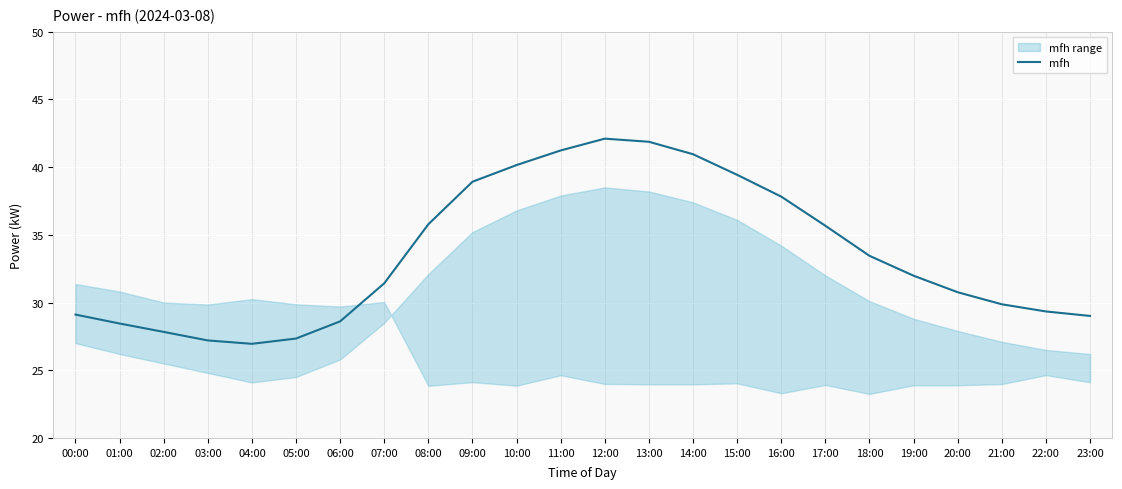

What is the label of the 17th point from the left?

16:00